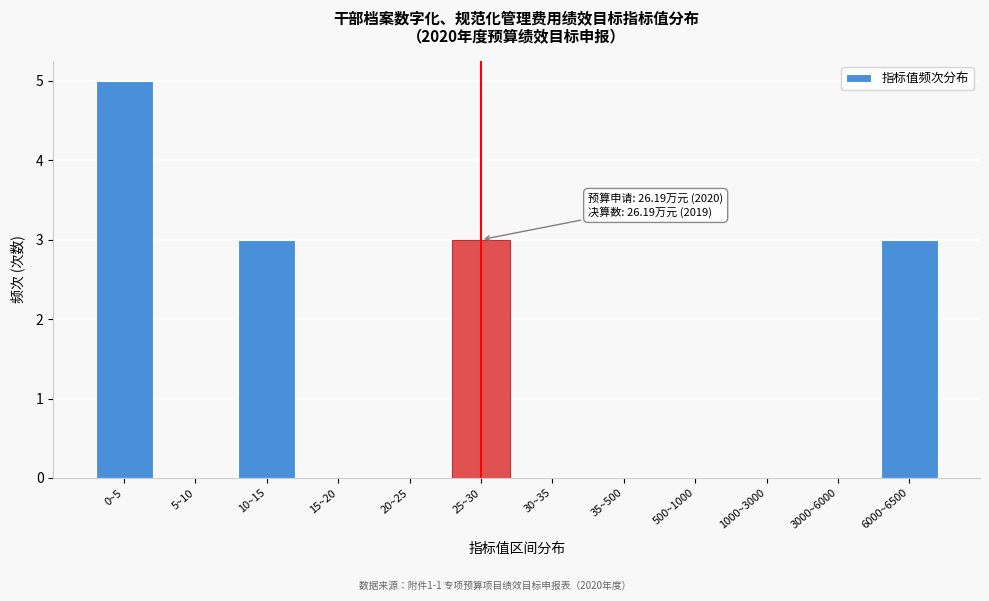

Reading right to left, list all the values displayed in this chart.

6000~6500=3	3000~6000=0	1000~3000=0	500~1000=0	35~500=0	30~35=0	25~30=3	20~25=0	15~20=0	10~15=3	5~10=0	0~5=5